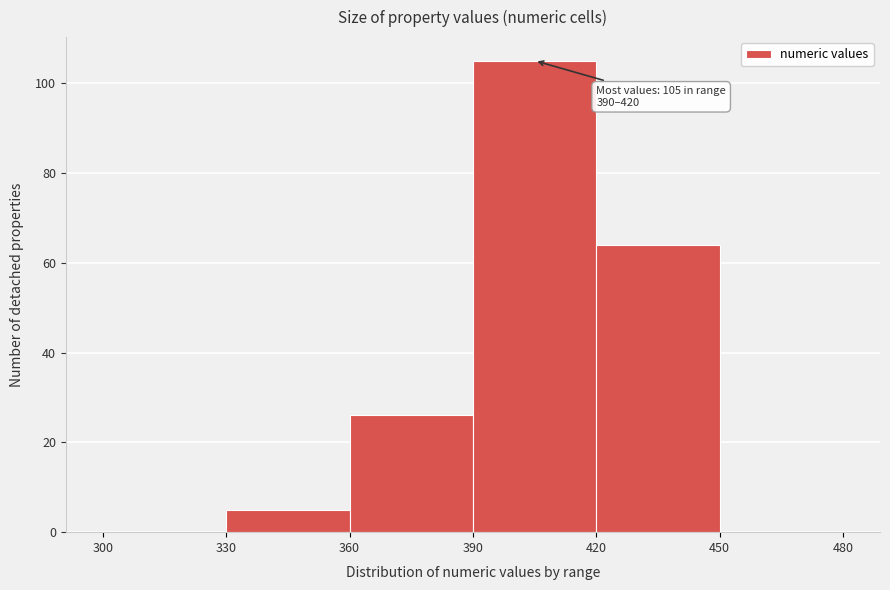

Which range on the x-axis has the tallest bar?

390 to 420